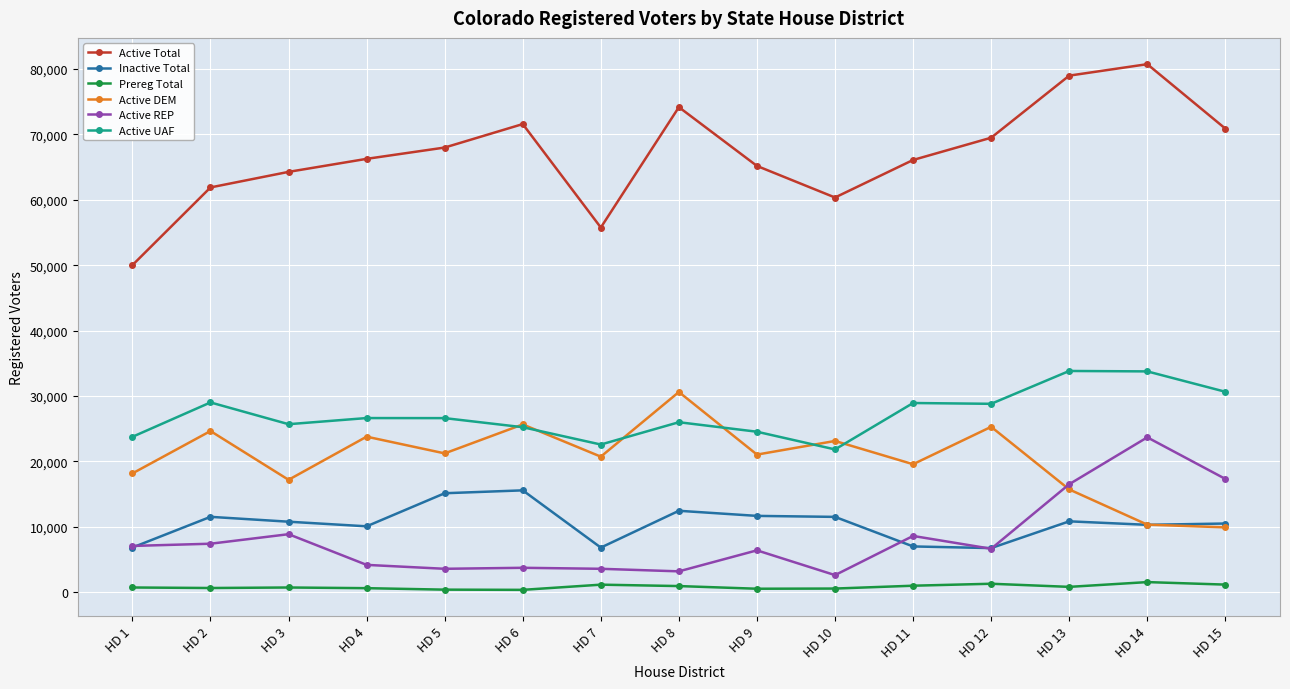

Which series has the widest spread of values?

Active Total